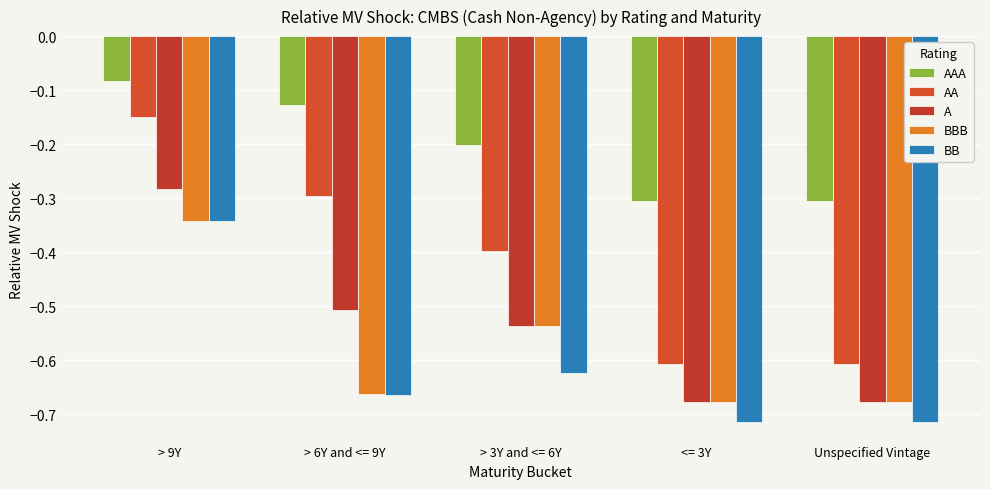

Between > 6Y and <= 9Y and > 3Y and <= 6Y, which series saw the biggest shift?

BBB